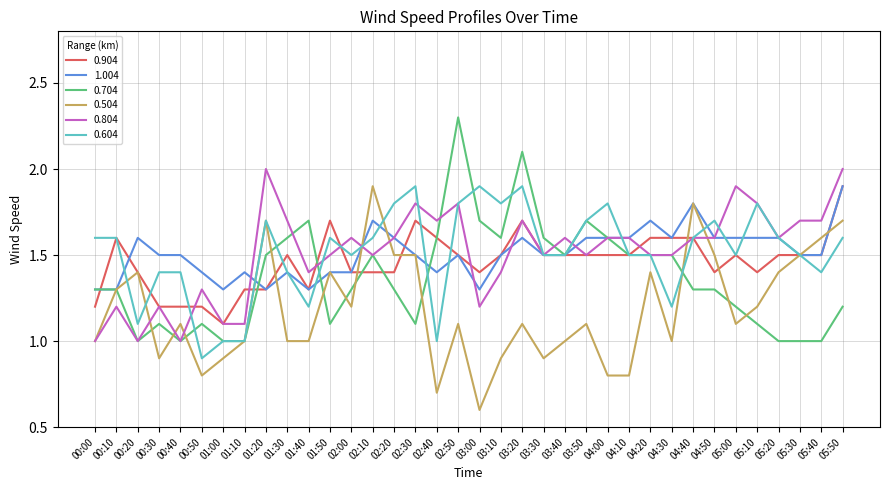

Reading left to right, what are all the values shown in this chart?

0.904: 00:00=1.2	00:10=1.6	00:20=1.4	00:30=1.2	00:40=1.2	00:50=1.2	01:00=1.1	01:10=1.3	01:20=1.3	01:30=1.5	01:40=1.3	01:50=1.7	02:00=1.4	02:10=1.4	02:20=1.4	02:30=1.7	02:40=1.6	02:50=1.5	03:00=1.4	03:10=1.5	03:20=1.7	03:30=1.5	03:40=1.5	03:50=1.5	04:00=1.5	04:10=1.5	04:20=1.6	04:30=1.6	04:40=1.6	04:50=1.4	05:00=1.5	05:10=1.4	05:20=1.5	05:30=1.5	05:40=1.5	05:50=1.9
1.004: 00:00=1.3	00:10=1.3	00:20=1.6	00:30=1.5	00:40=1.5	00:50=1.4	01:00=1.3	01:10=1.4	01:20=1.3	01:30=1.4	01:40=1.3	01:50=1.4	02:00=1.4	02:10=1.7	02:20=1.6	02:30=1.5	02:40=1.4	02:50=1.5	03:00=1.3	03:10=1.5	03:20=1.6	03:30=1.5	03:40=1.5	03:50=1.6	04:00=1.6	04:10=1.6	04:20=1.7	04:30=1.6	04:40=1.8	04:50=1.6	05:00=1.6	05:10=1.6	05:20=1.6	05:30=1.5	05:40=1.5	05:50=1.9
0.704: 00:00=1.3	00:10=1.3	00:20=1.0	00:30=1.1	00:40=1.0	00:50=1.1	01:00=1.0	01:10=1.0	01:20=1.5	01:30=1.6	01:40=1.7	01:50=1.1	02:00=1.3	02:10=1.5	02:20=1.3	02:30=1.1	02:40=1.6	02:50=2.3	03:00=1.7	03:10=1.6	03:20=2.1	03:30=1.6	03:40=1.5	03:50=1.7	04:00=1.6	04:10=1.5	04:20=1.5	04:30=1.5	04:40=1.3	04:50=1.3	05:00=1.2	05:10=1.1	05:20=1.0	05:30=1.0	05:40=1.0	05:50=1.2
0.504: 00:00=1.0	00:10=1.3	00:20=1.4	00:30=0.9	00:40=1.1	00:50=0.8	01:00=0.9	01:10=1.0	01:20=1.7	01:30=1.0	01:40=1.0	01:50=1.4	02:00=1.2	02:10=1.9	02:20=1.5	02:30=1.5	02:40=0.7	02:50=1.1	03:00=0.6	03:10=0.9	03:20=1.1	03:30=0.9	03:40=1.0	03:50=1.1	04:00=0.8	04:10=0.8	04:20=1.4	04:30=1.0	04:40=1.8	04:50=1.5	05:00=1.1	05:10=1.2	05:20=1.4	05:30=1.5	05:40=1.6	05:50=1.7
0.804: 00:00=1.0	00:10=1.2	00:20=1.0	00:30=1.2	00:40=1.0	00:50=1.3	01:00=1.1	01:10=1.1	01:20=2.0	01:30=1.7	01:40=1.4	01:50=1.5	02:00=1.6	02:10=1.5	02:20=1.6	02:30=1.8	02:40=1.7	02:50=1.8	03:00=1.2	03:10=1.4	03:20=1.7	03:30=1.5	03:40=1.6	03:50=1.5	04:00=1.6	04:10=1.6	04:20=1.5	04:30=1.5	04:40=1.6	04:50=1.6	05:00=1.9	05:10=1.8	05:20=1.6	05:30=1.7	05:40=1.7	05:50=2.0
0.604: 00:00=1.6	00:10=1.6	00:20=1.1	00:30=1.4	00:40=1.4	00:50=0.9	01:00=1.0	01:10=1.0	01:20=1.7	01:30=1.4	01:40=1.2	01:50=1.6	02:00=1.5	02:10=1.6	02:20=1.8	02:30=1.9	02:40=1.0	02:50=1.8	03:00=1.9	03:10=1.8	03:20=1.9	03:30=1.5	03:40=1.5	03:50=1.7	04:00=1.8	04:10=1.5	04:20=1.5	04:30=1.2	04:40=1.6	04:50=1.7	05:00=1.5	05:10=1.8	05:20=1.6	05:30=1.5	05:40=1.4	05:50=1.6